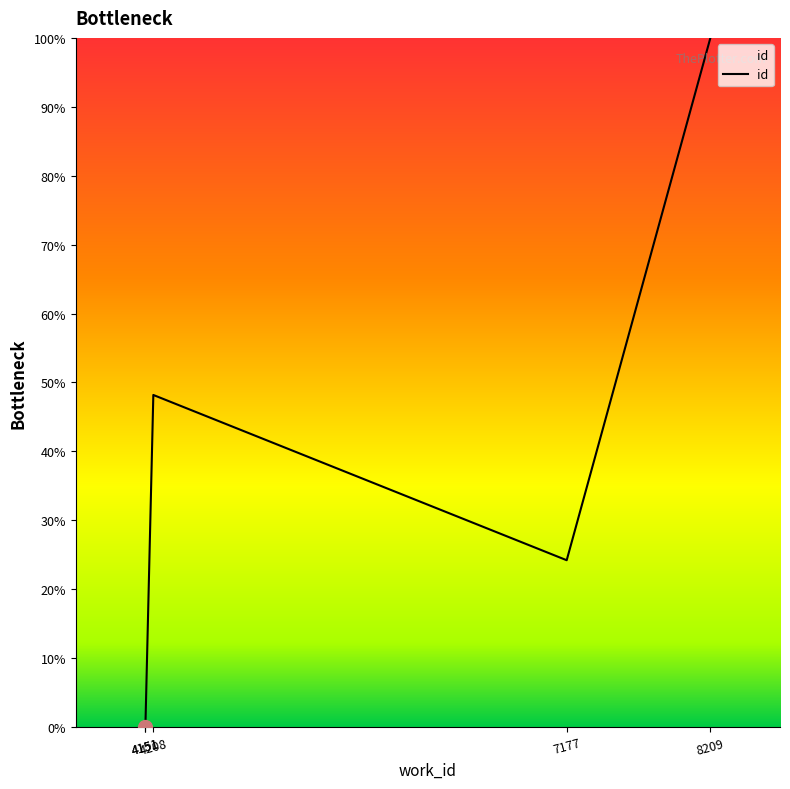

How many interior local valleys (lower than both neighbors) does the data have?

1